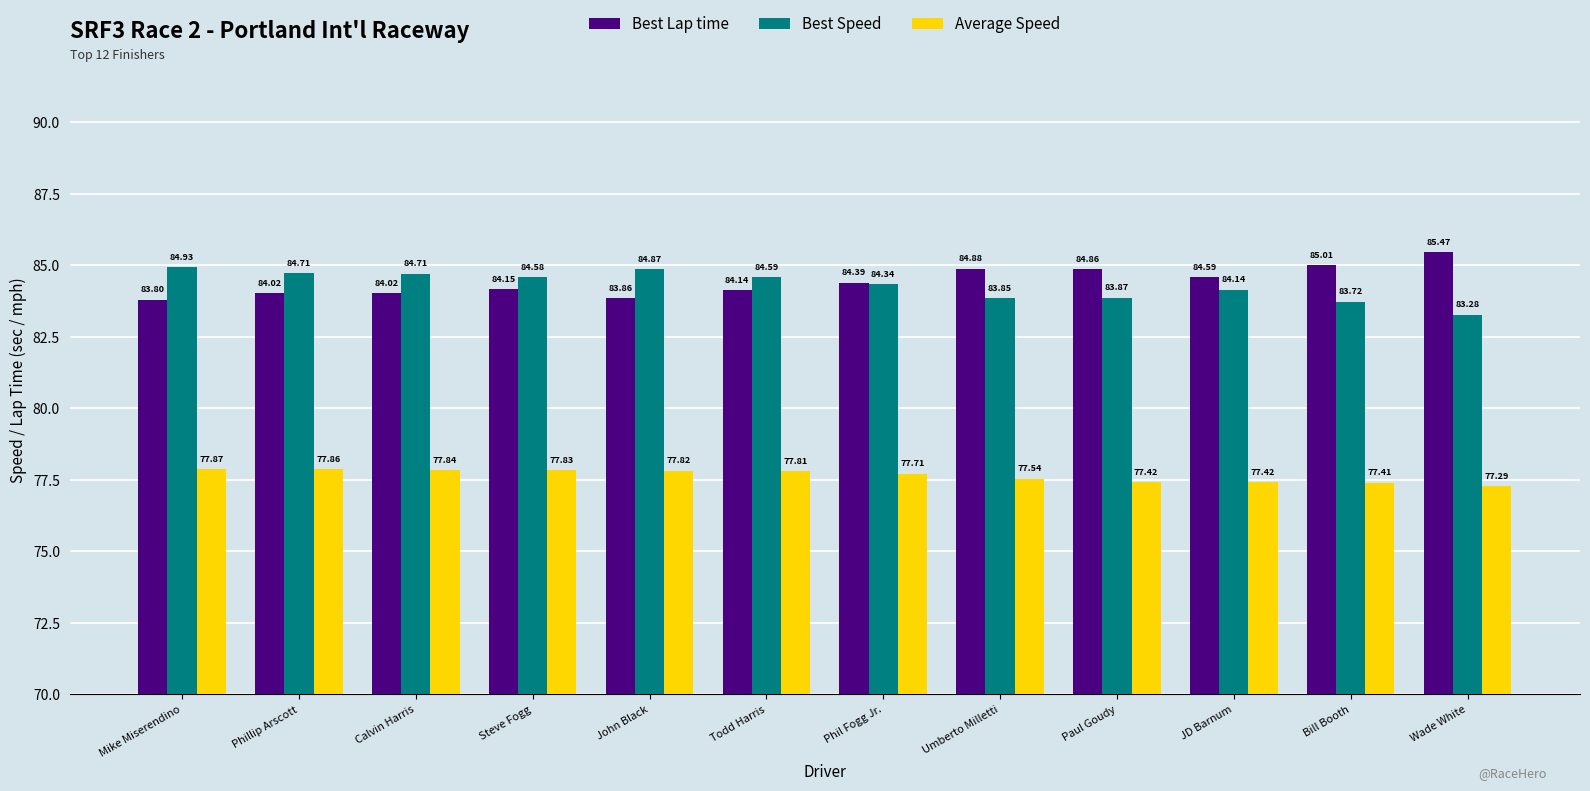

At which label is Best Speed closest to 84?

Paul Goudy